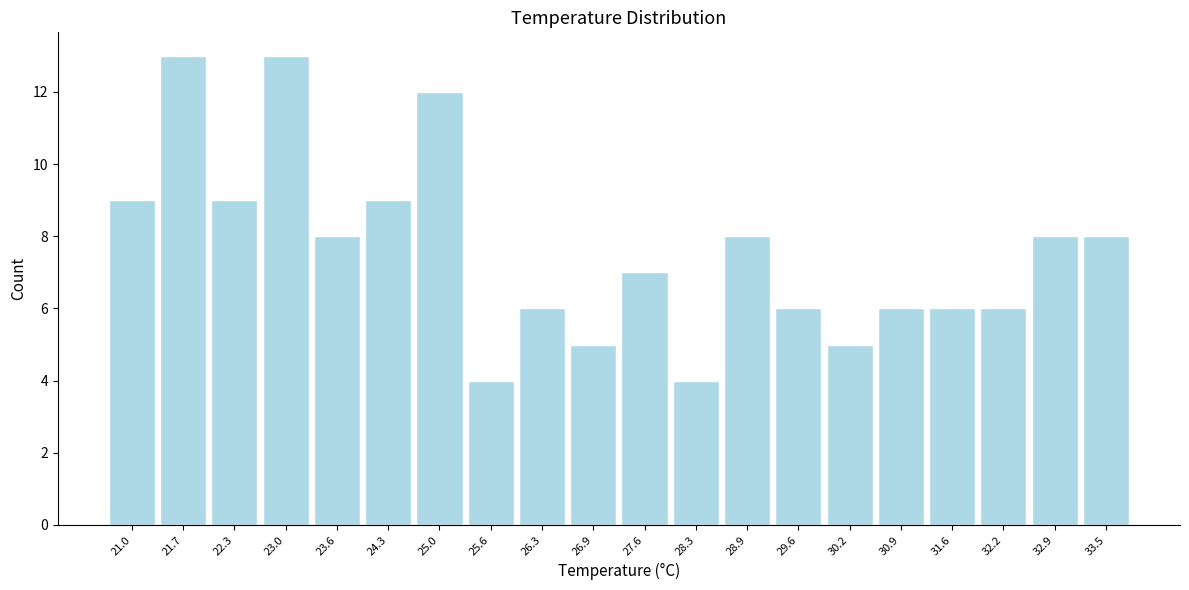

Reading right to left, extract all data points from this chart.

33.5=8	32.9=8	32.2=6	31.6=6	30.9=6	30.2=5	29.6=6	28.9=8	28.3=4	27.6=7	26.9=5	26.3=6	25.6=4	25.0=12	24.3=9	23.6=8	23.0=13	22.3=9	21.7=13	21.0=9